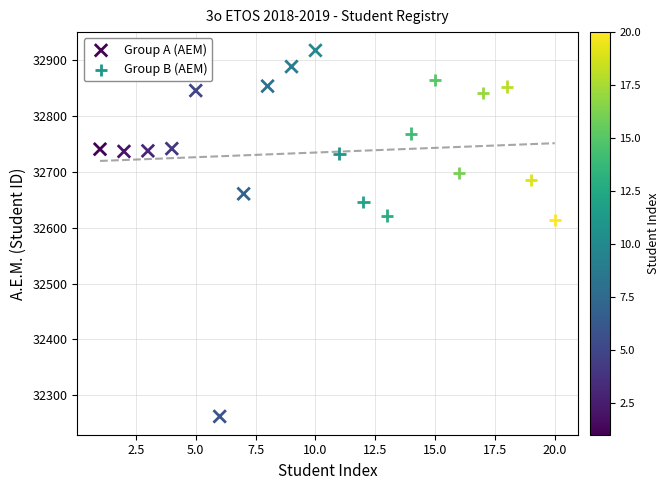

Which series reaches the maximum Y coordinate?

Group A (AEM)